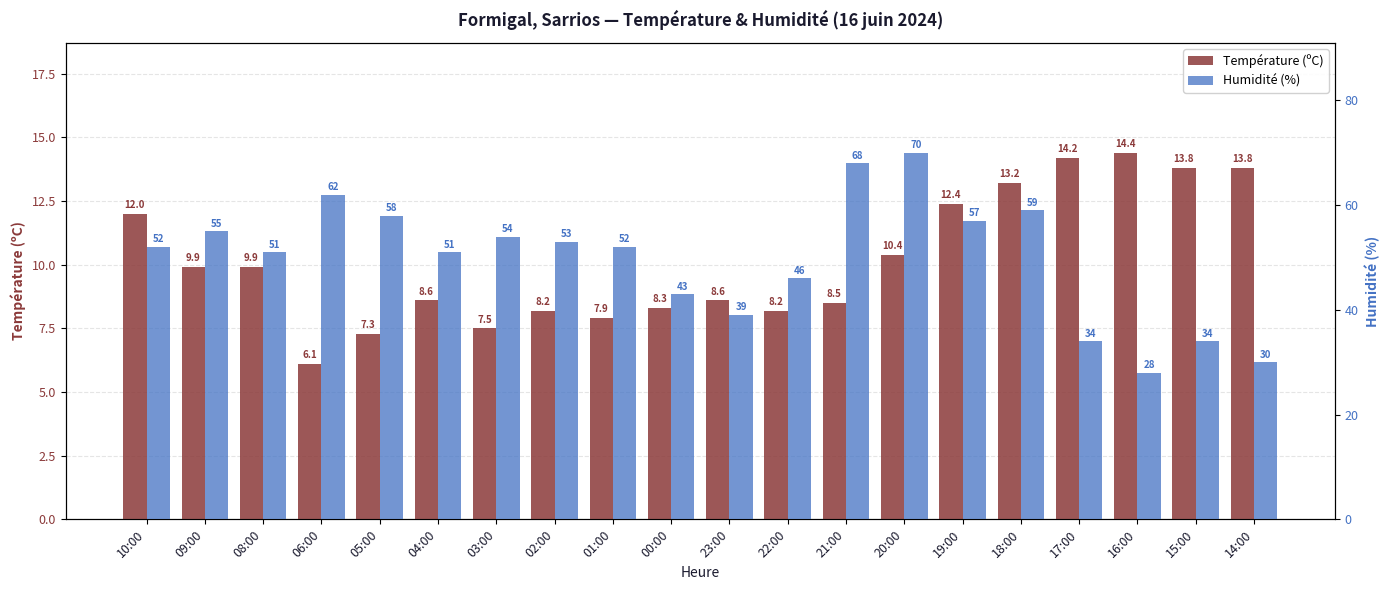

The Température (ºC) series shows 13.2 at 18:00. True or false?

True